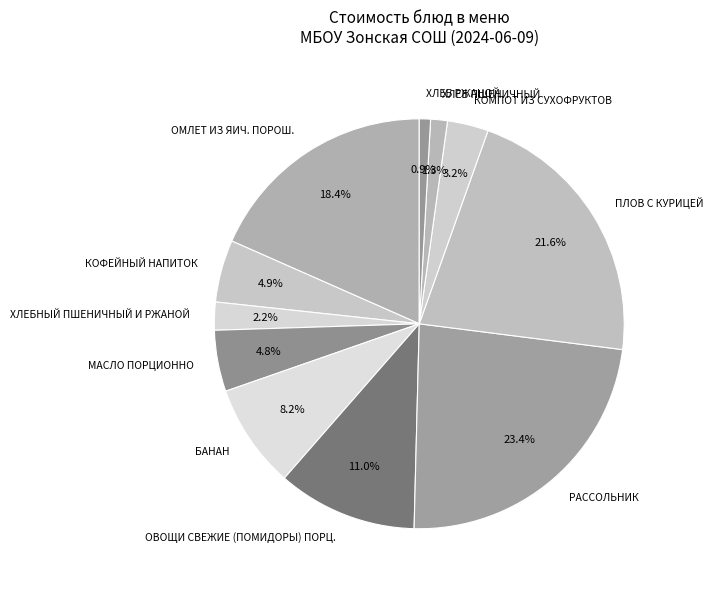

Is it true that ОВОЩИ СВЕЖИЕ (ПОМИДОРЫ) ПОРЦ. is 21% of the pie?

False